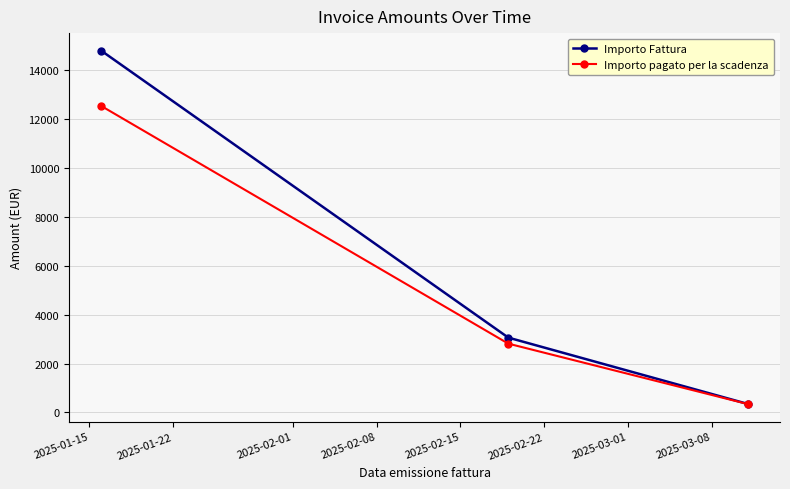

Reading left to right, list all the values displayed in this chart.

Importo Fattura: 14803.2	3062.8	348.7
Importo pagato per la scadenza: 12541.6	2815.9	344.0